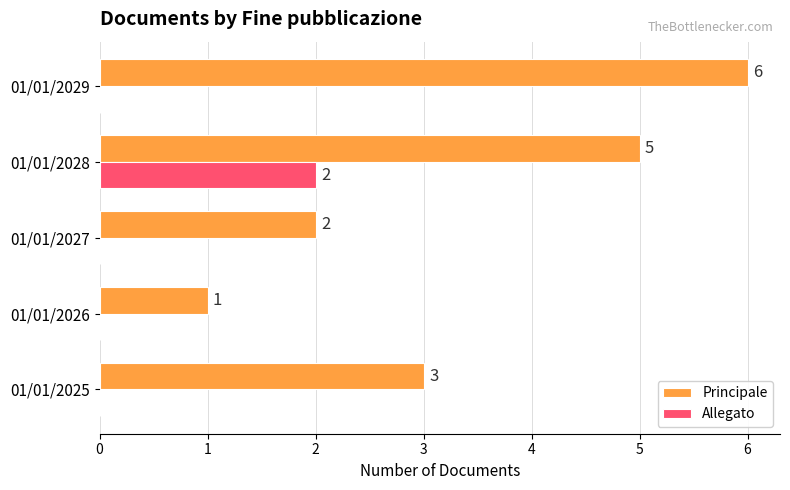

Where is Principale nearest to the value 3?

01/01/2025